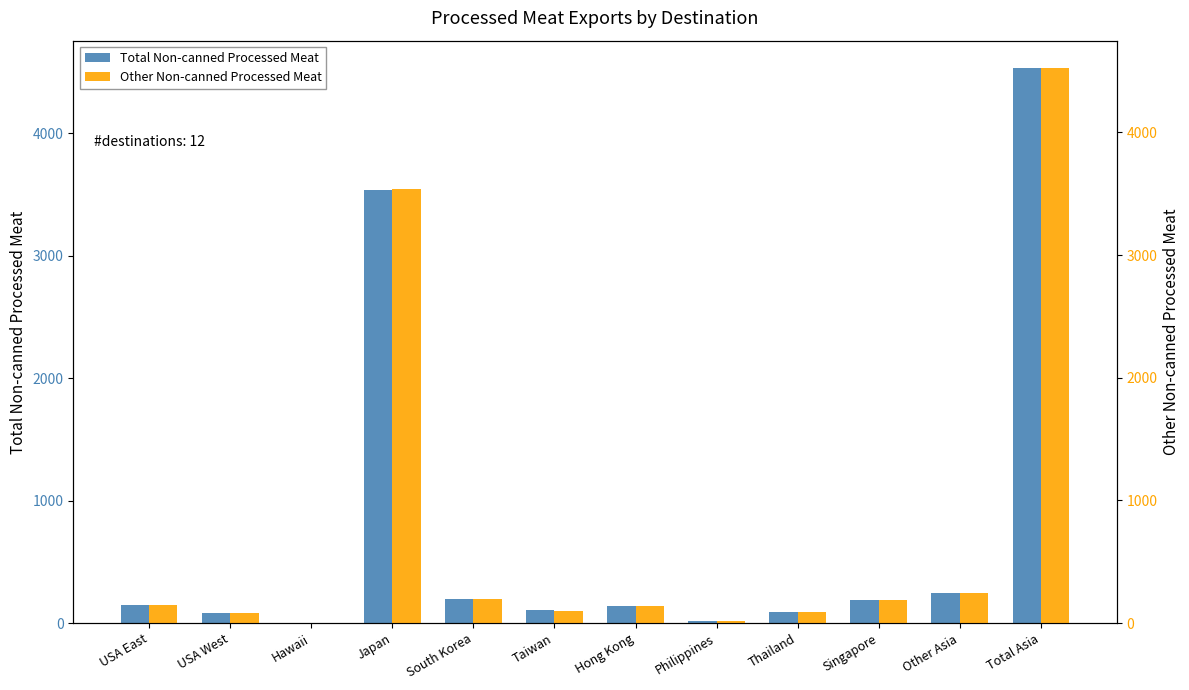

True or false: Total Non-canned Processed Meat has a value of 134.3 at USA West.

False